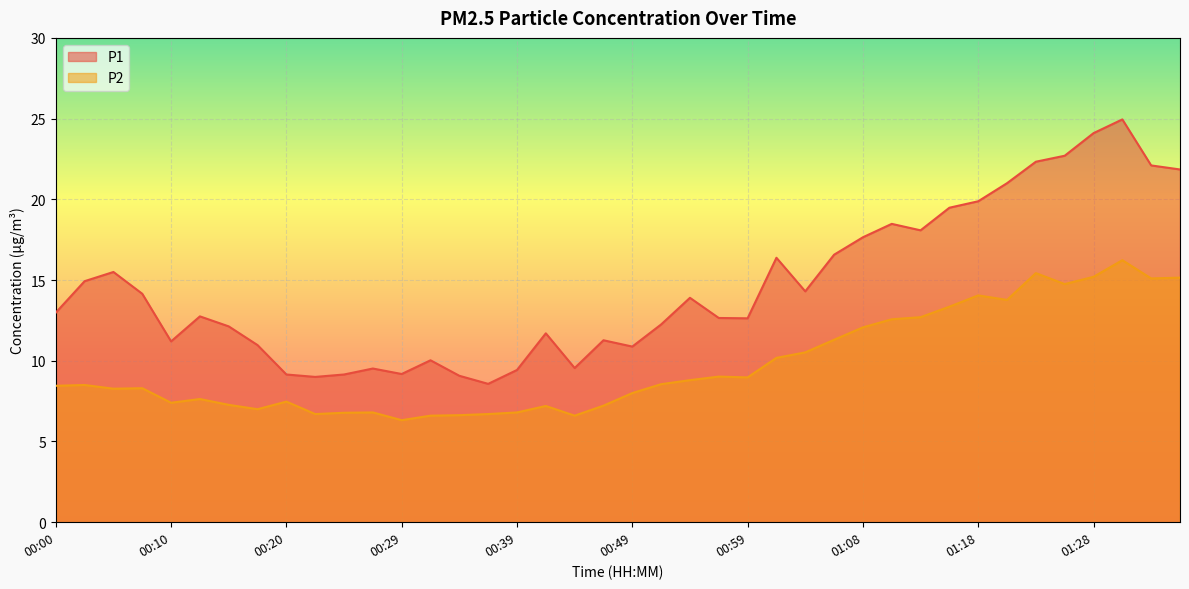

Which category has the highest value across all series?

01:31